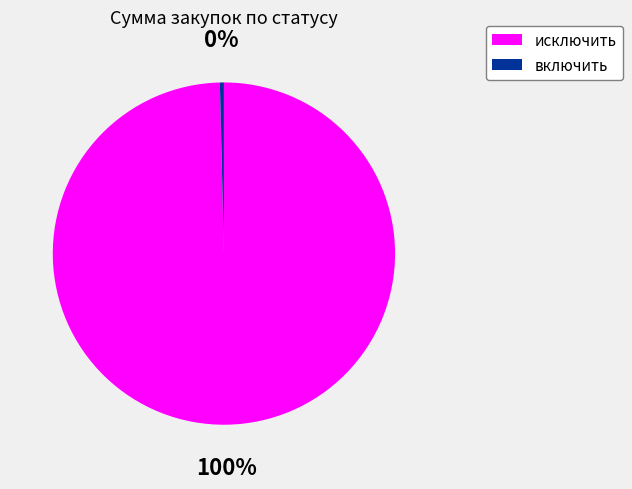

What percentage is the исключить slice, to the nearest percent?

100%